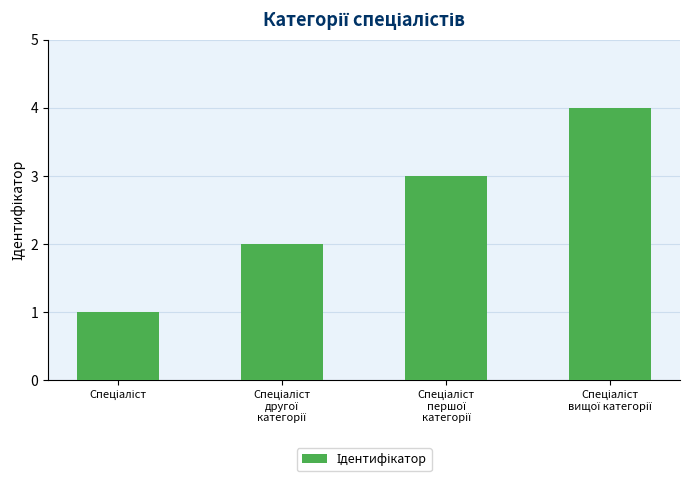

What is the maximum value shown in the chart?

4